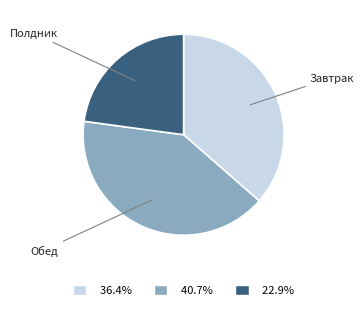

Between Завтрак and Полдник, which is larger?

Завтрак